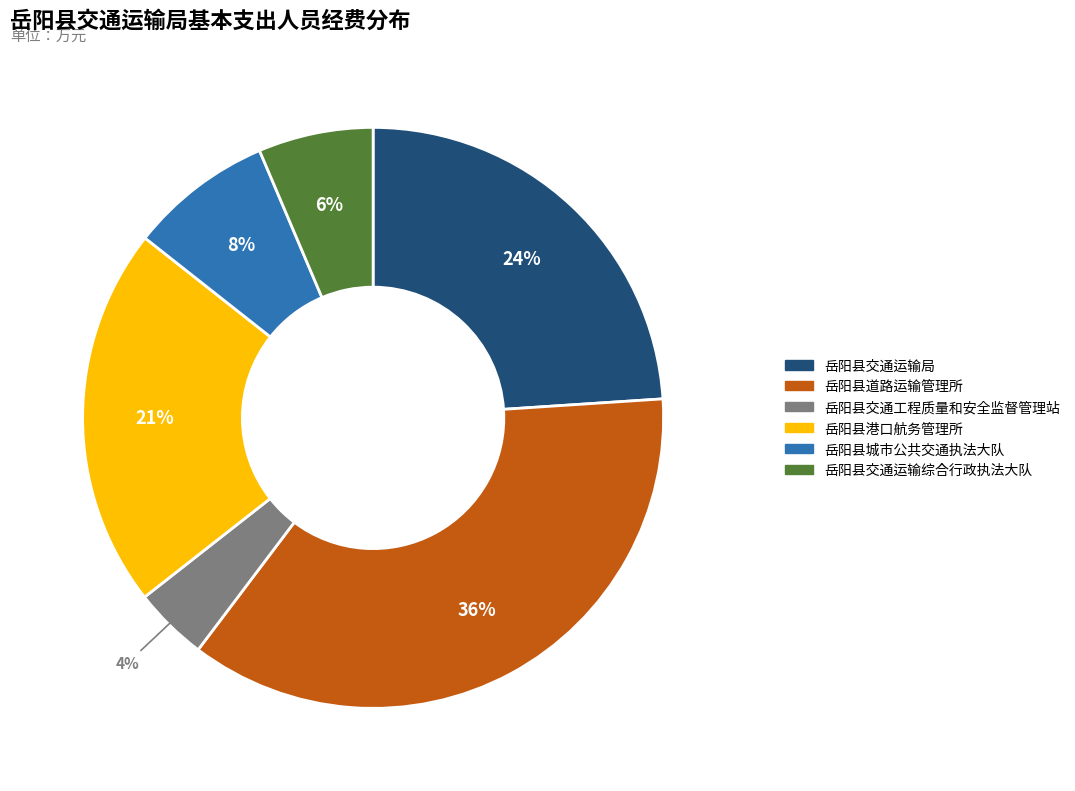

How many slices are in this pie chart?

6